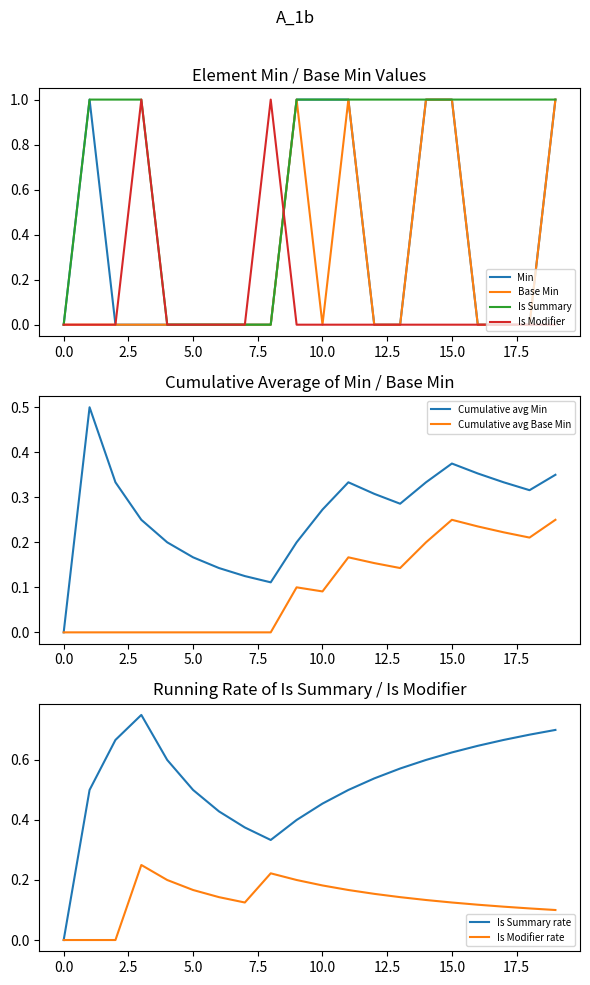

True or false: Min (all elements) has more than 2 interior local peaks.

True